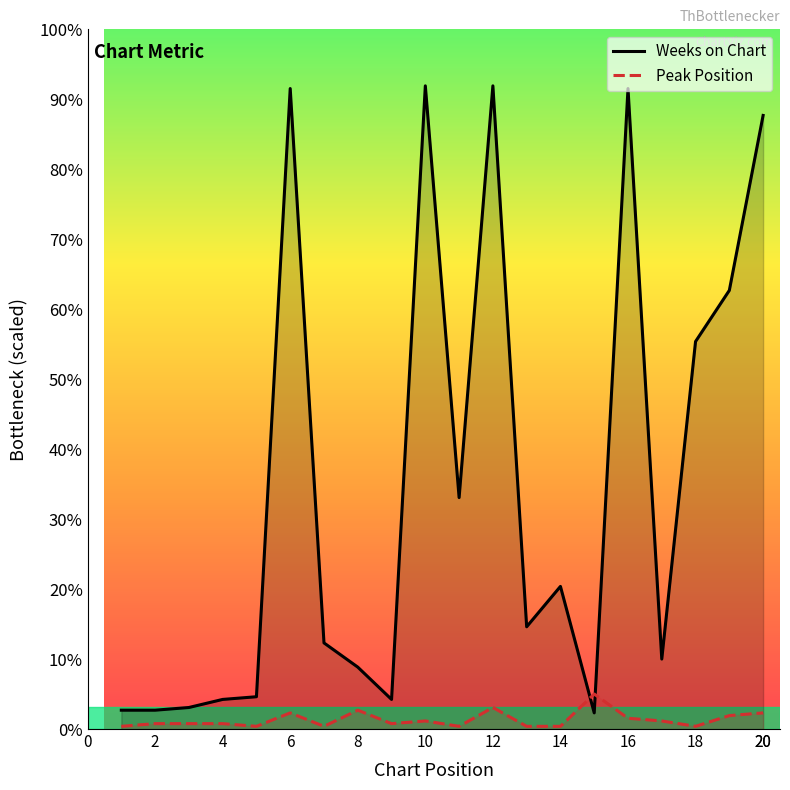

At which label is Weeks on Chart closest to 122?

18